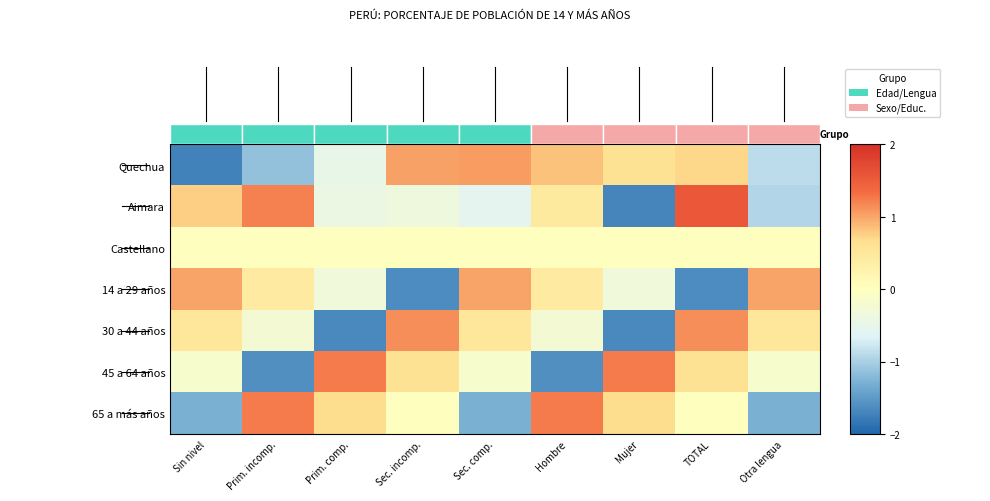

Is it true that Castellano equals 0.0 at Mujer?

True